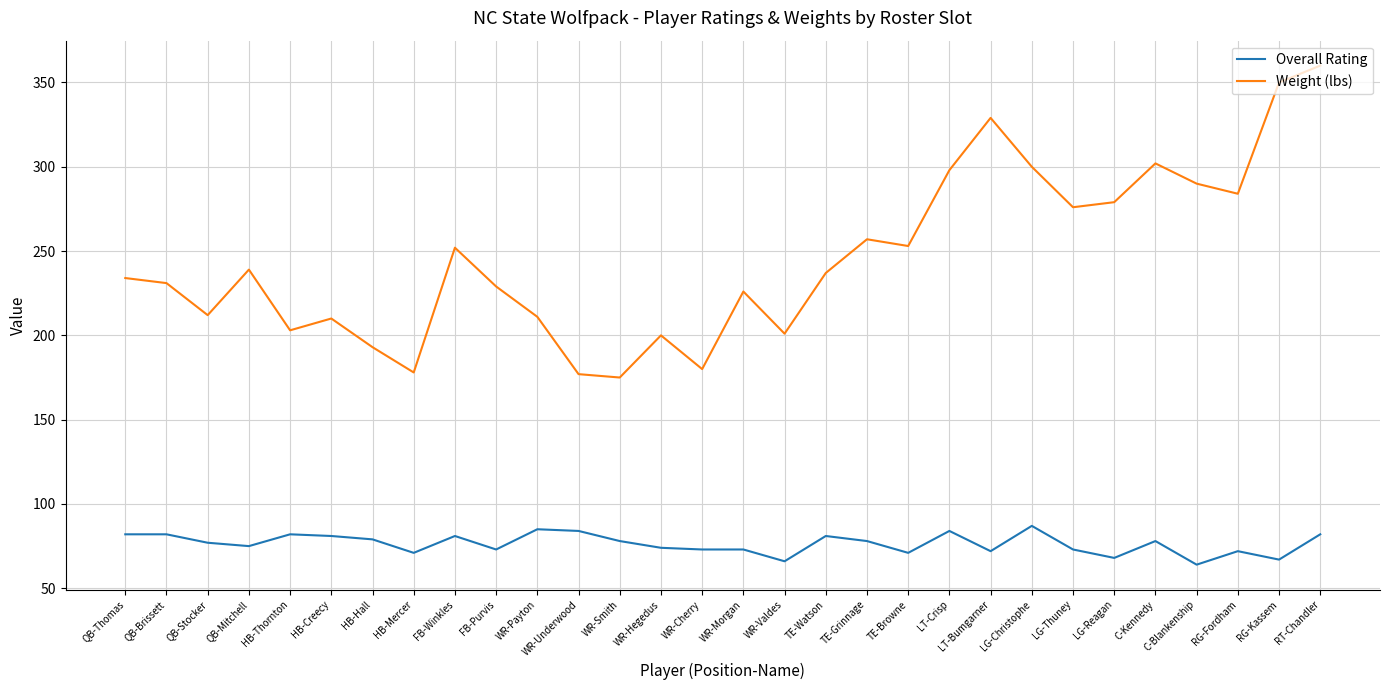

Rank the series by their maximum value, from lowest to highest.

Overall Rating, Weight (lbs)